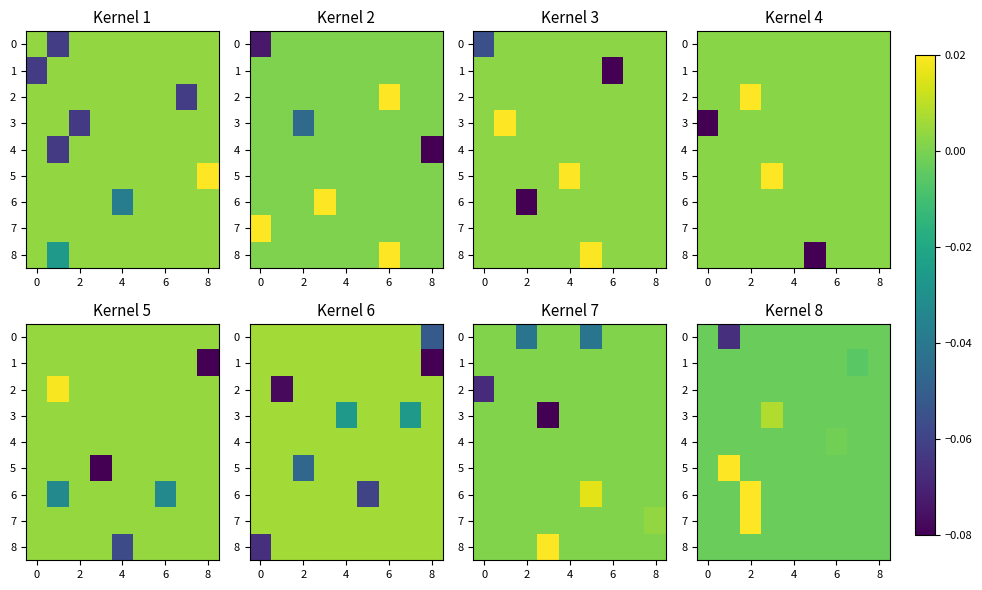

How many distinct data groups are displayed?

9